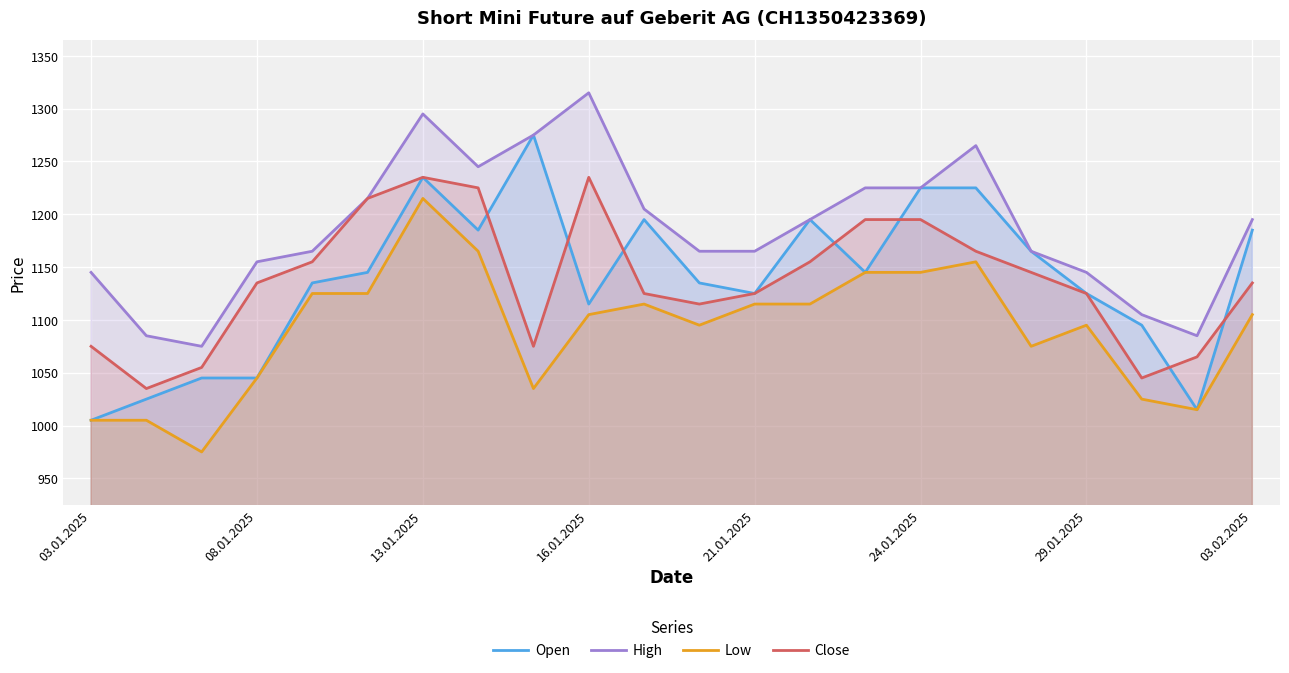

What is the smallest value displayed?

975